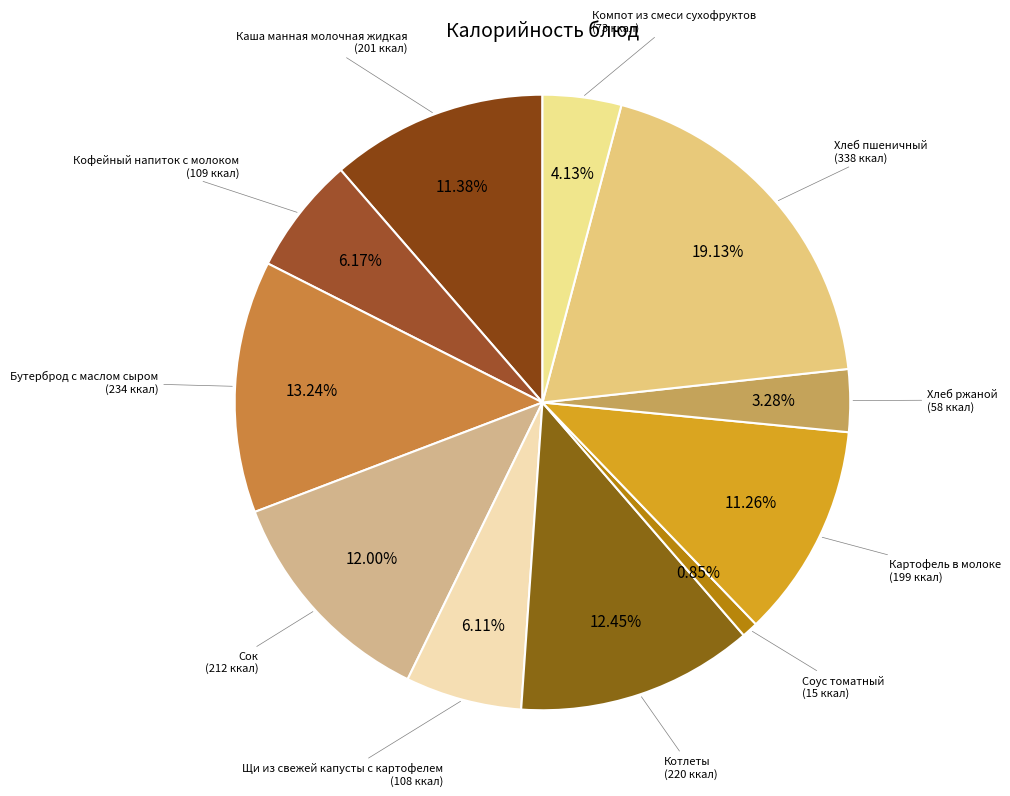

Which slice is the largest?

Хлеб пшеничный